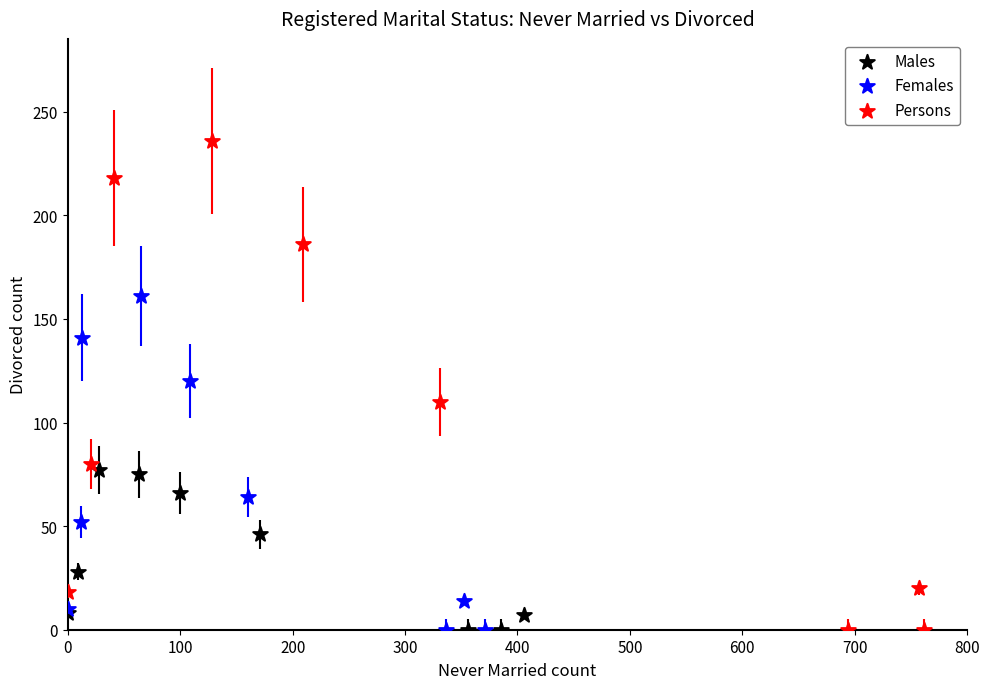

Which series has the widest spread of Y values?

Persons